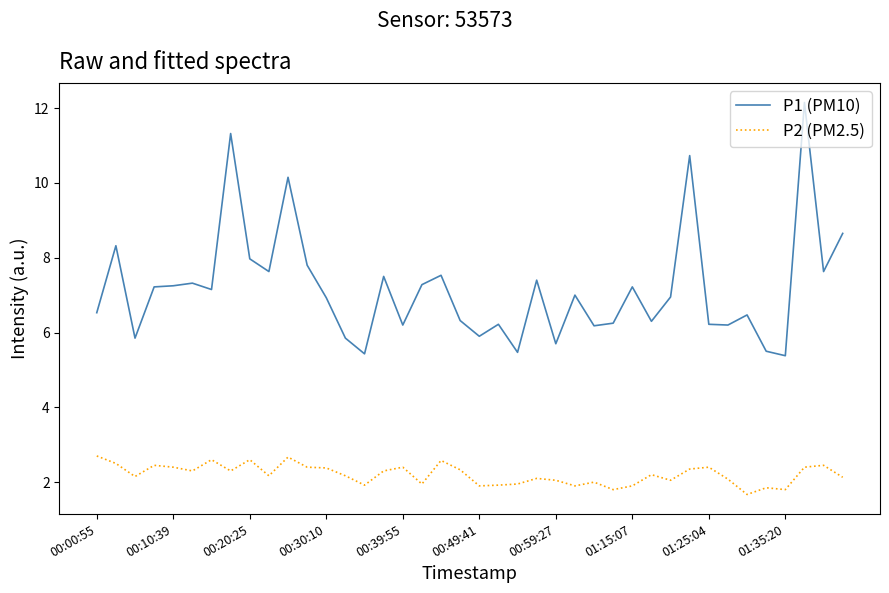

What are all the series names shown in the legend?

P1 (PM10), P2 (PM2.5)